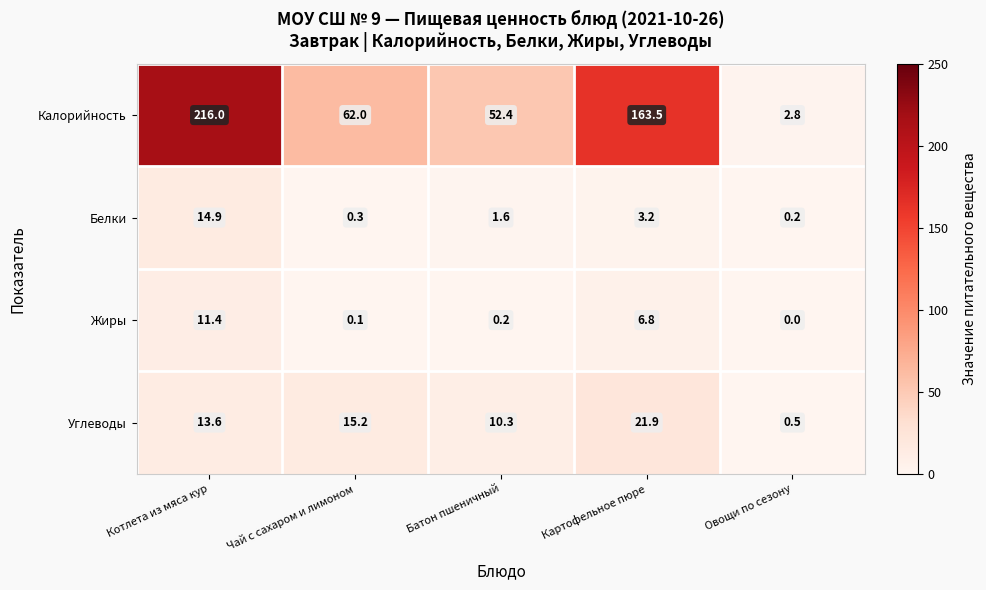

Count the number of categories in the chart.

5